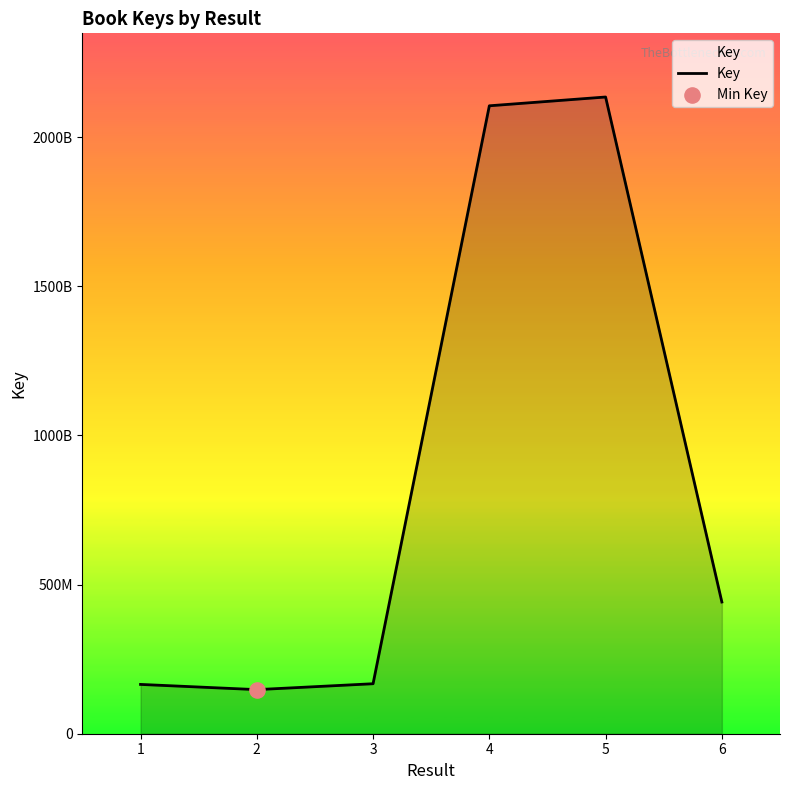

Between 5 and 1, which is larger?

5